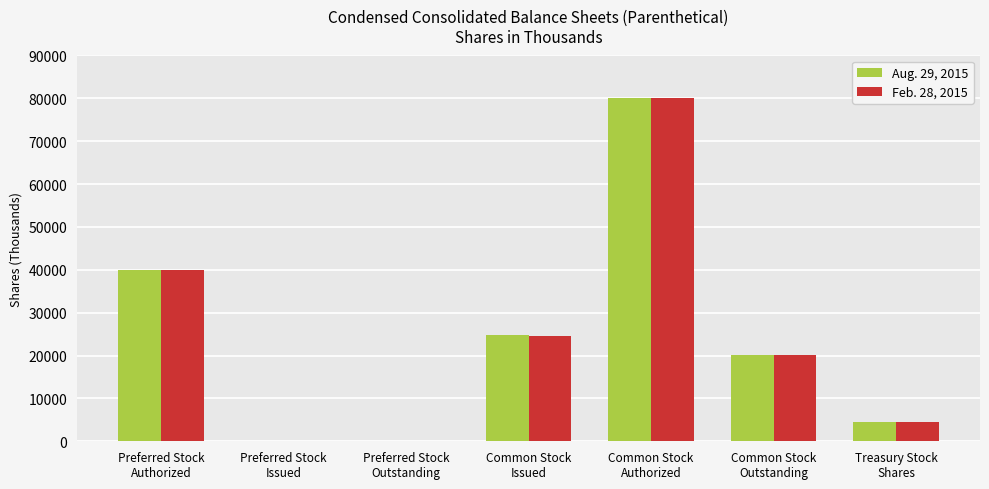

What is the greatest value displayed?

80000